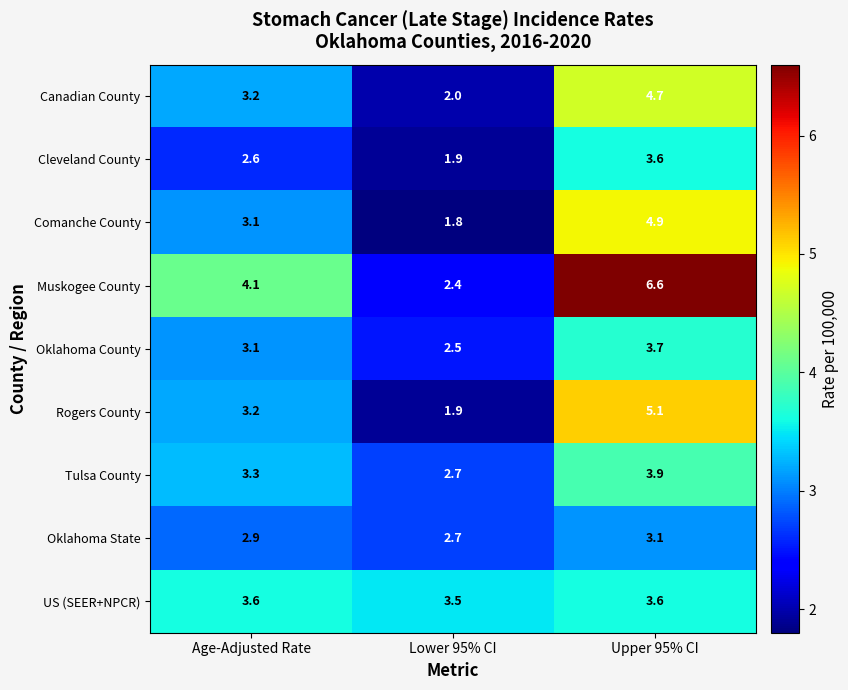

What is the difference between the Comanche County values at Lower 95% CI and Upper 95% CI?

3.1